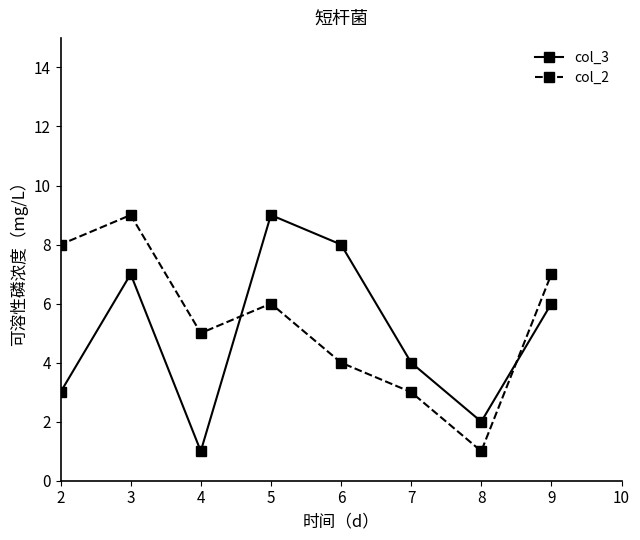

True or false: col_2 and col_3 cross at least once.

True